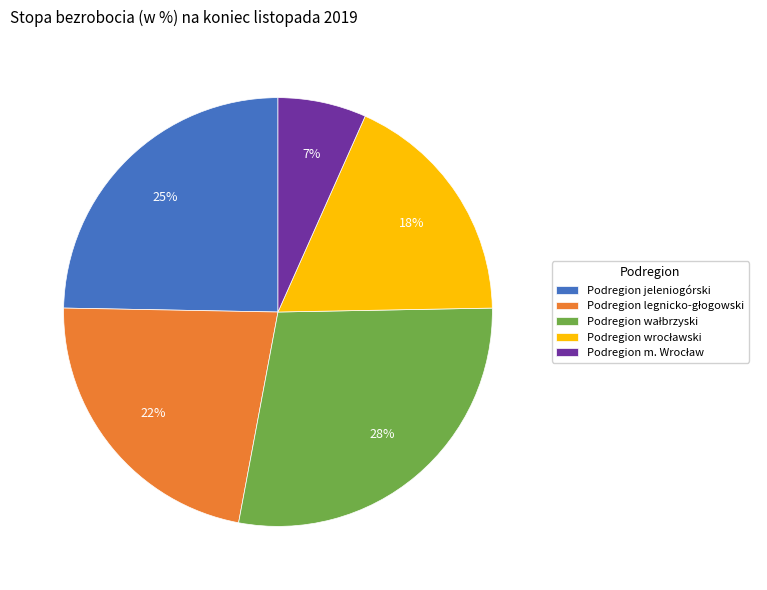

How many segments does this pie chart have?

5